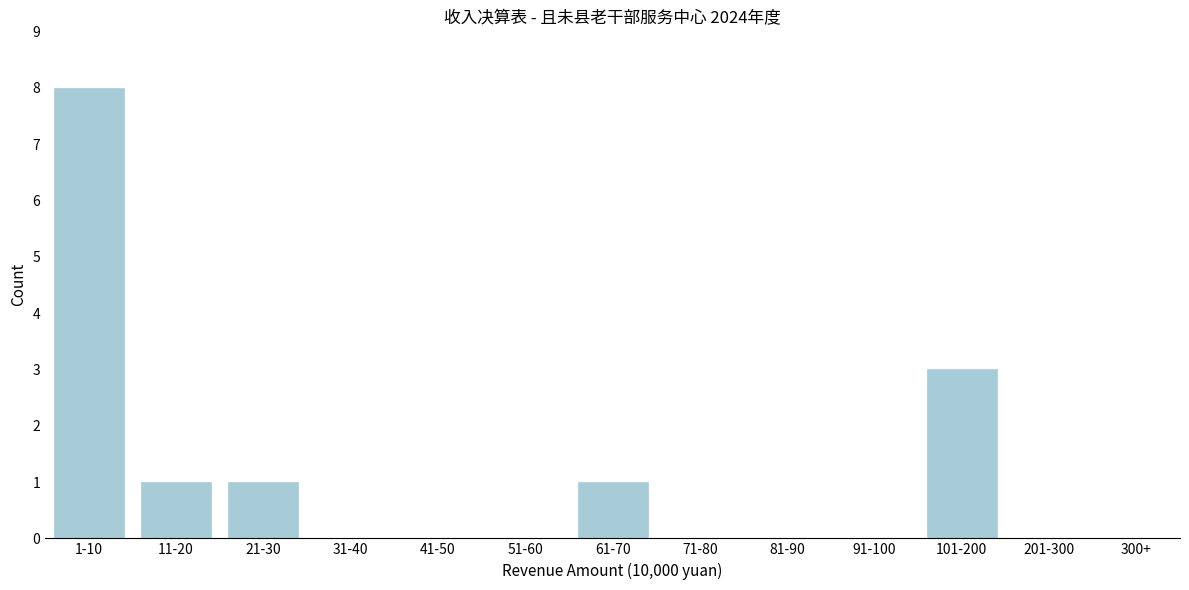

Reading right to left, extract all data points from this chart.

300+=0	201-300=0	101-200=3	91-100=0	81-90=0	71-80=0	61-70=1	51-60=0	41-50=0	31-40=0	21-30=1	11-20=1	1-10=8